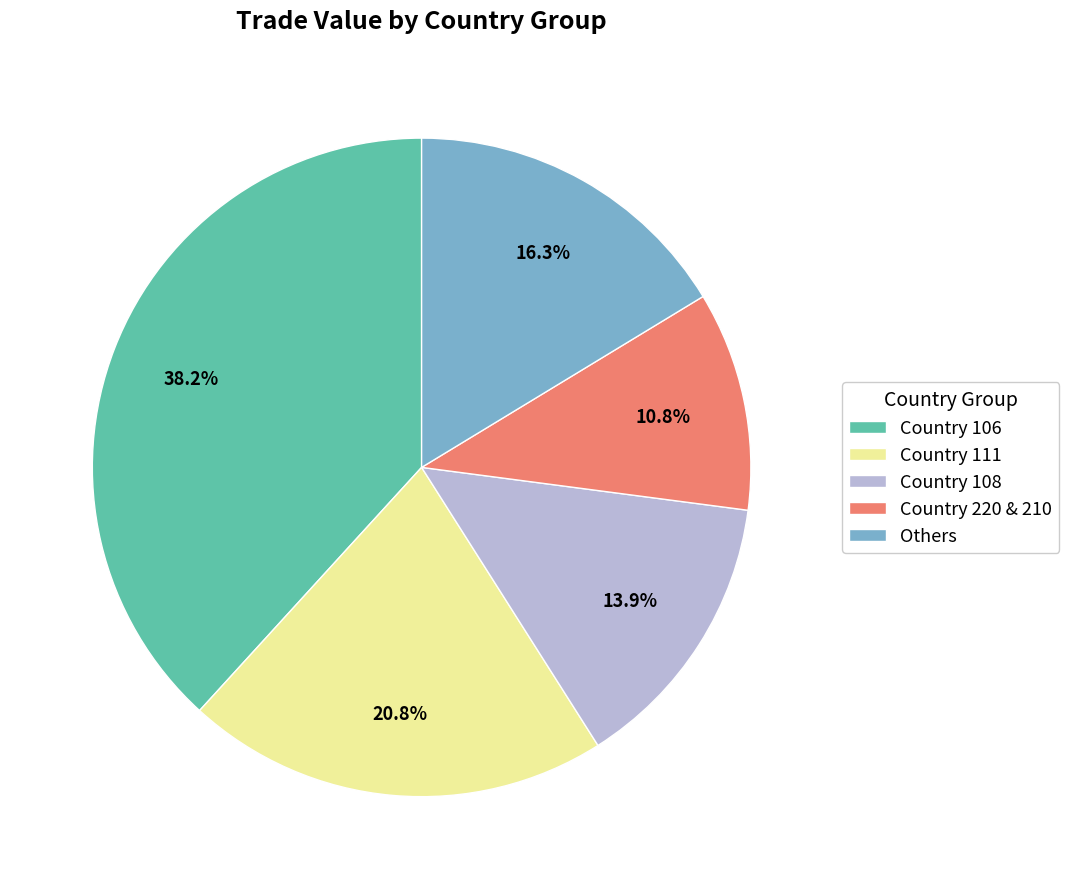

What is the smallest slice in the pie chart?

Country 220 & 210